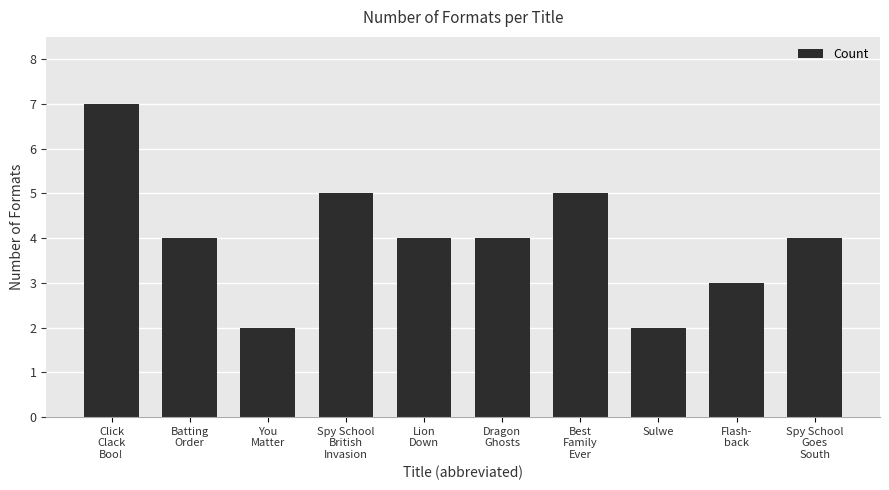

Reading right to left, list all the values displayed in this chart.

4	3	2	5	4	4	5	2	4	7